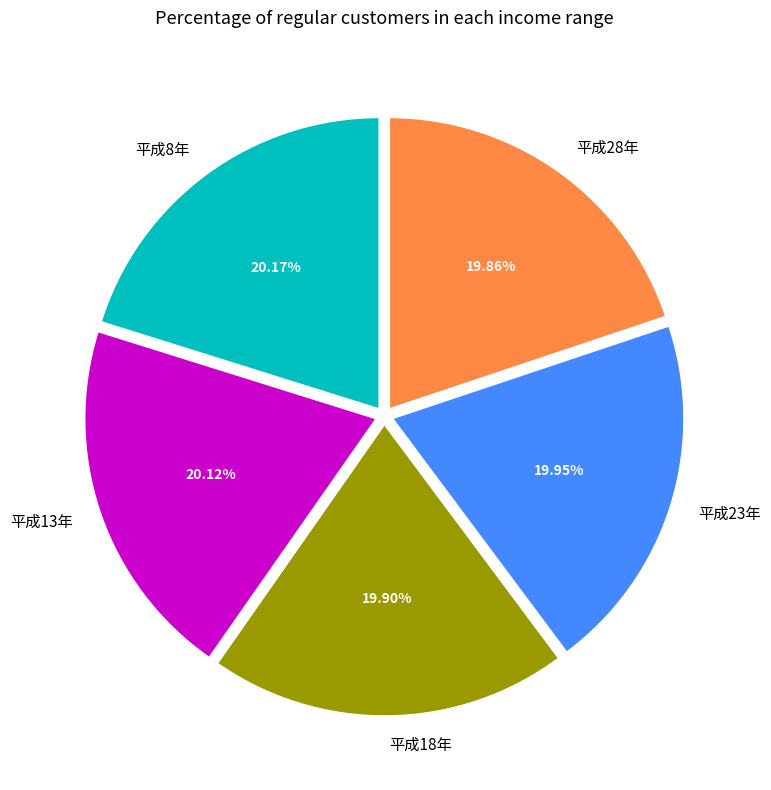

Is there a majority slice in this chart?

No